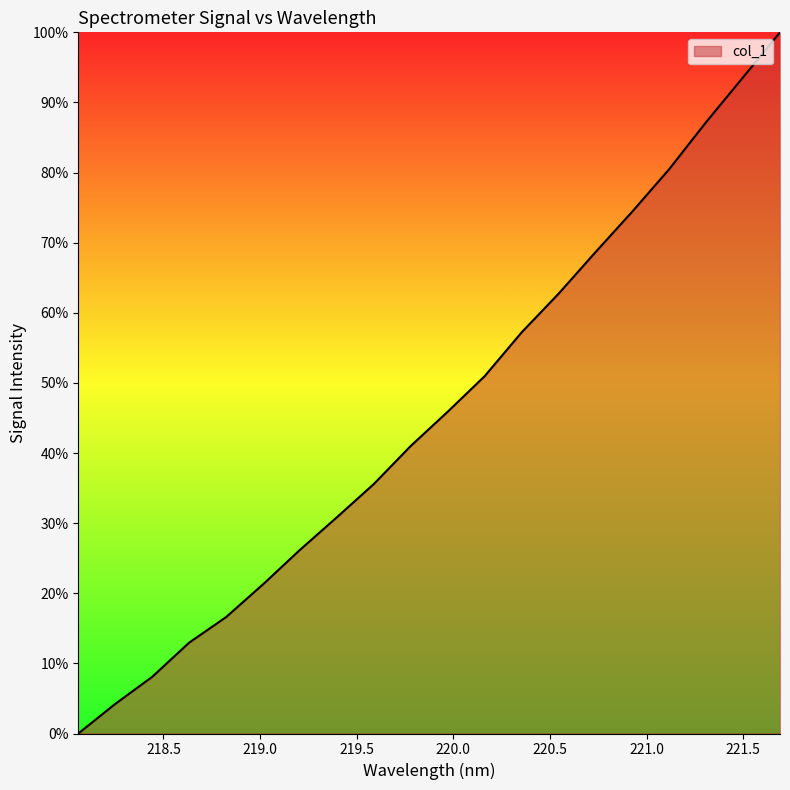

What is the average value?

45.9